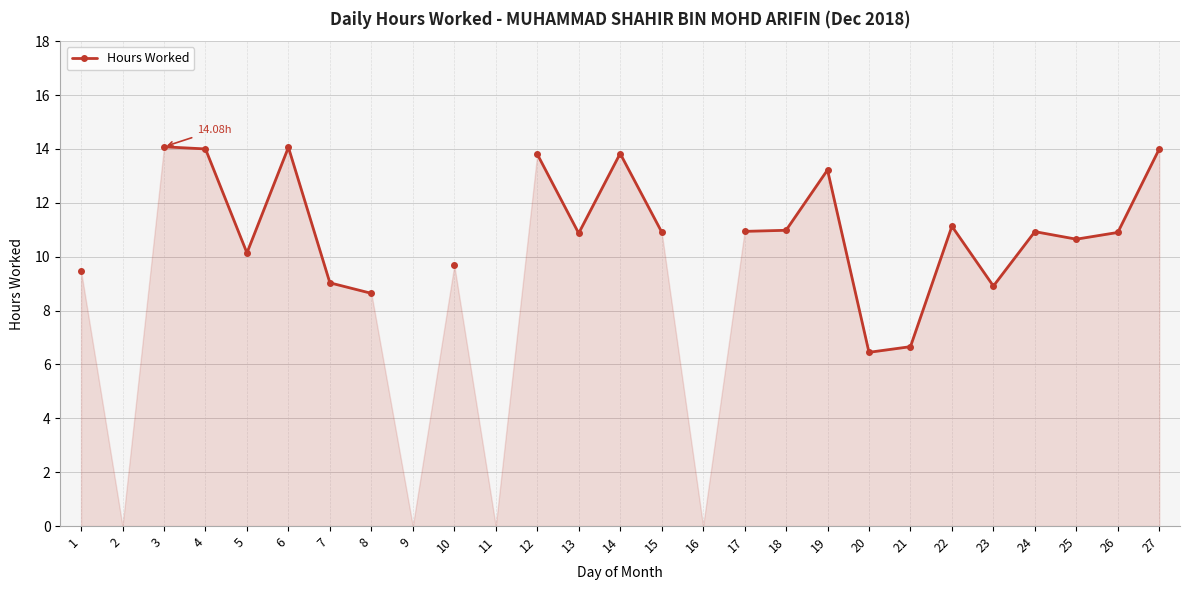

Which label corresponds to the largest value in the chart?

3